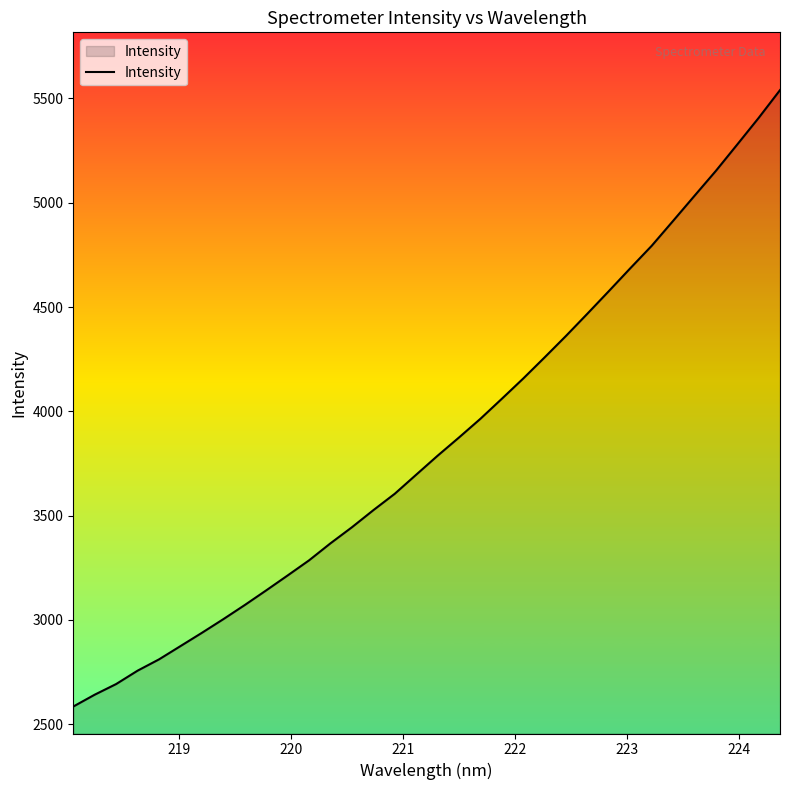

What is the greatest value displayed?

5539.8